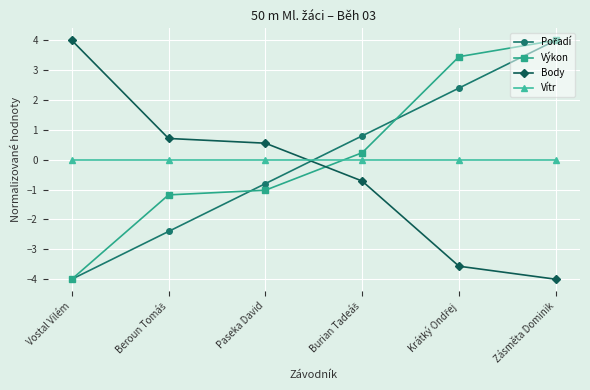

What is the total value across all series at Vostal Vilém?

-4.0